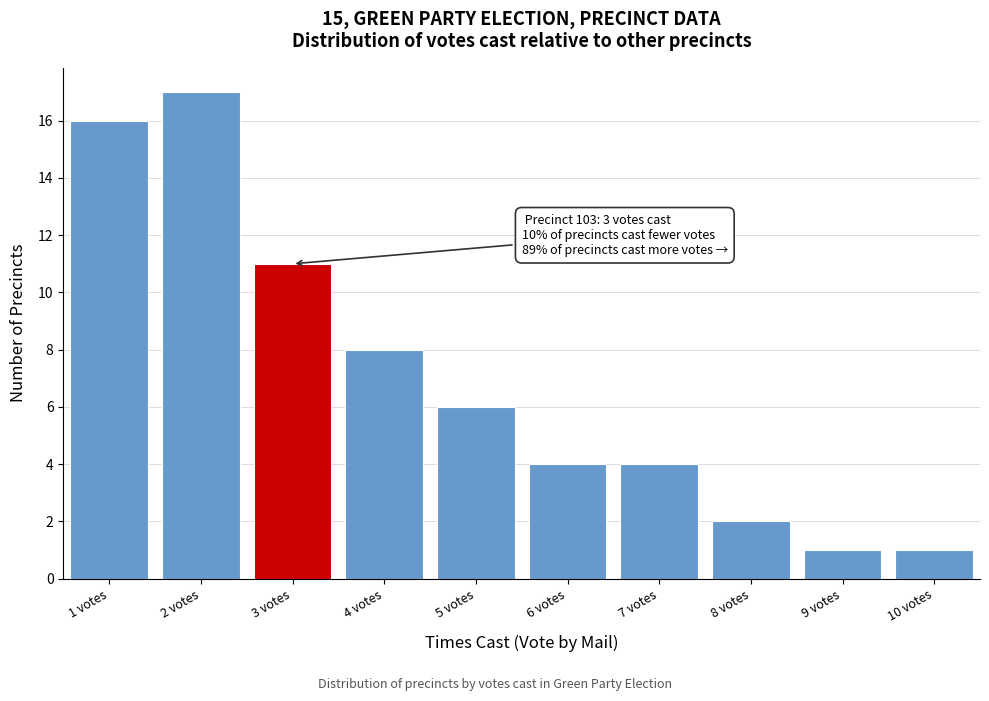

Over which range of the x-axis is the bar tallest?

1.5 to 2.5